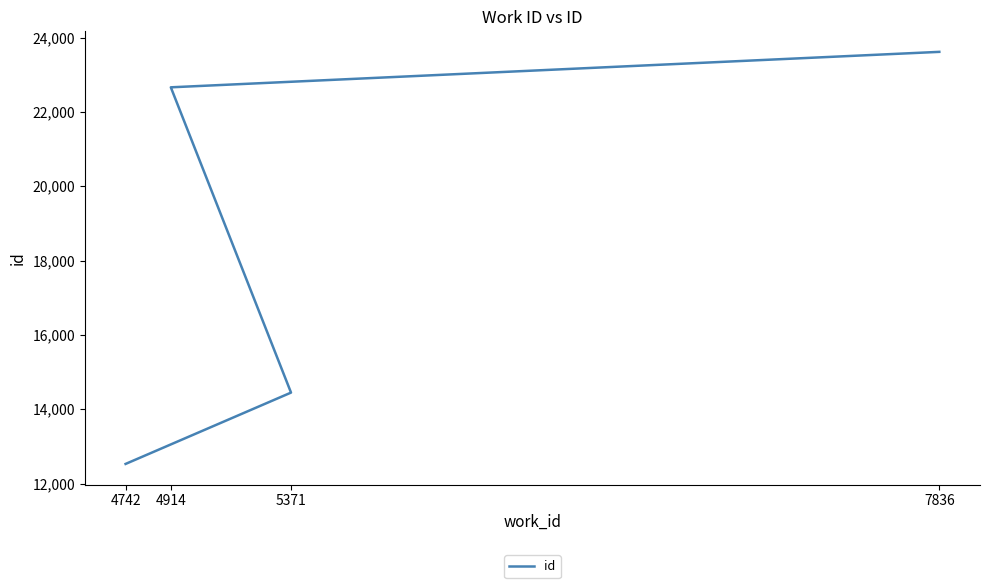

What is the greatest value displayed?

23614